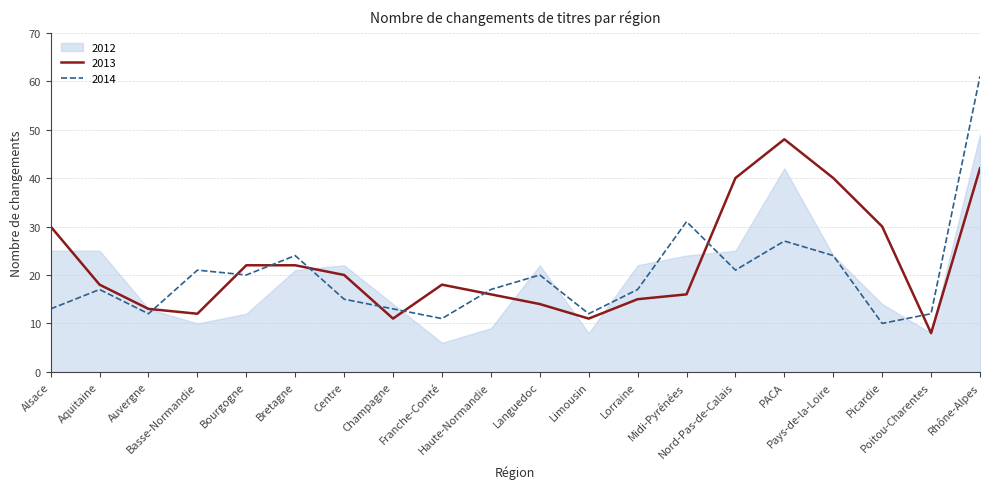

Which series has the widest spread of values?

2014